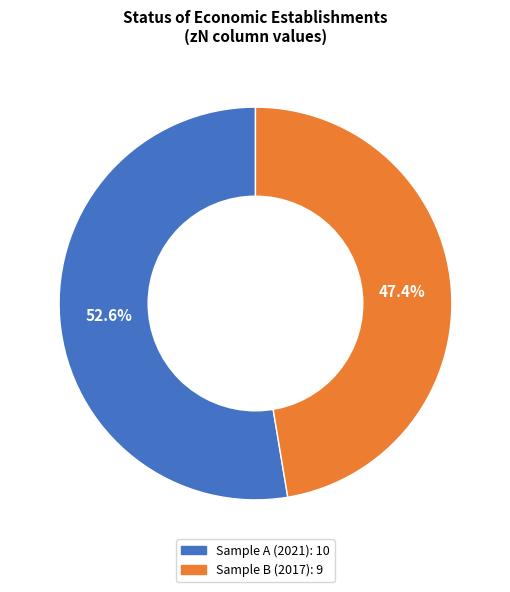

Does any single category account for the majority?

Yes